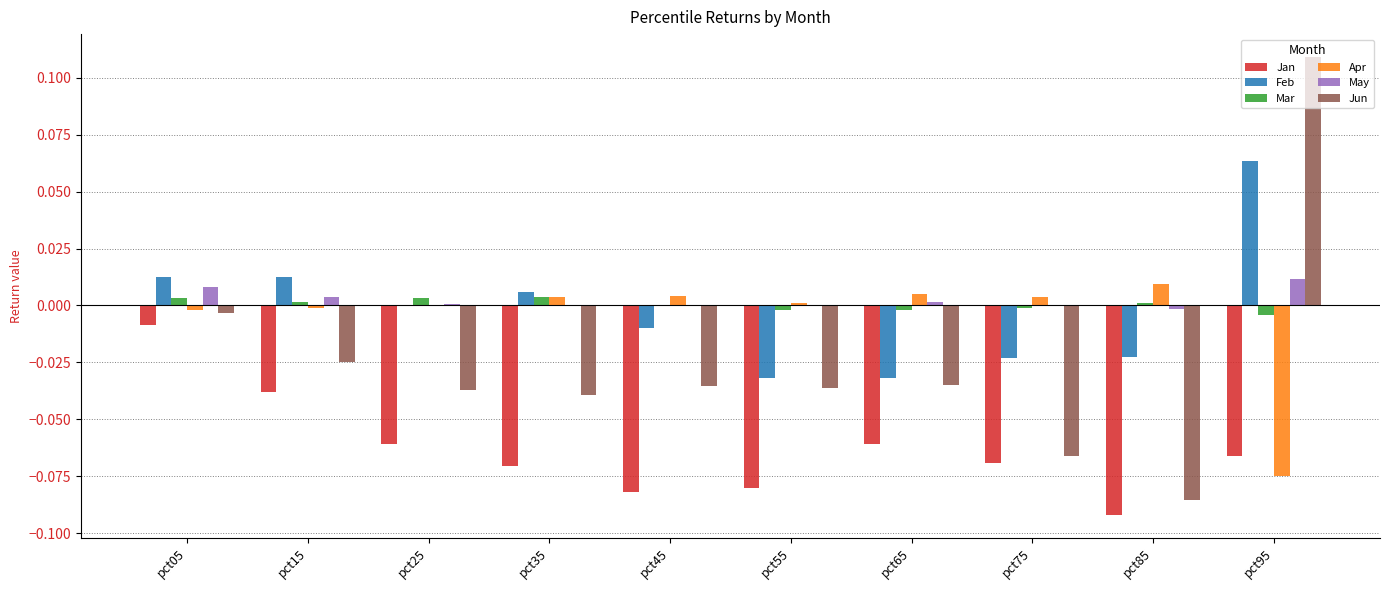

Between pct45 and pct95, which series saw the biggest shift?

Jun